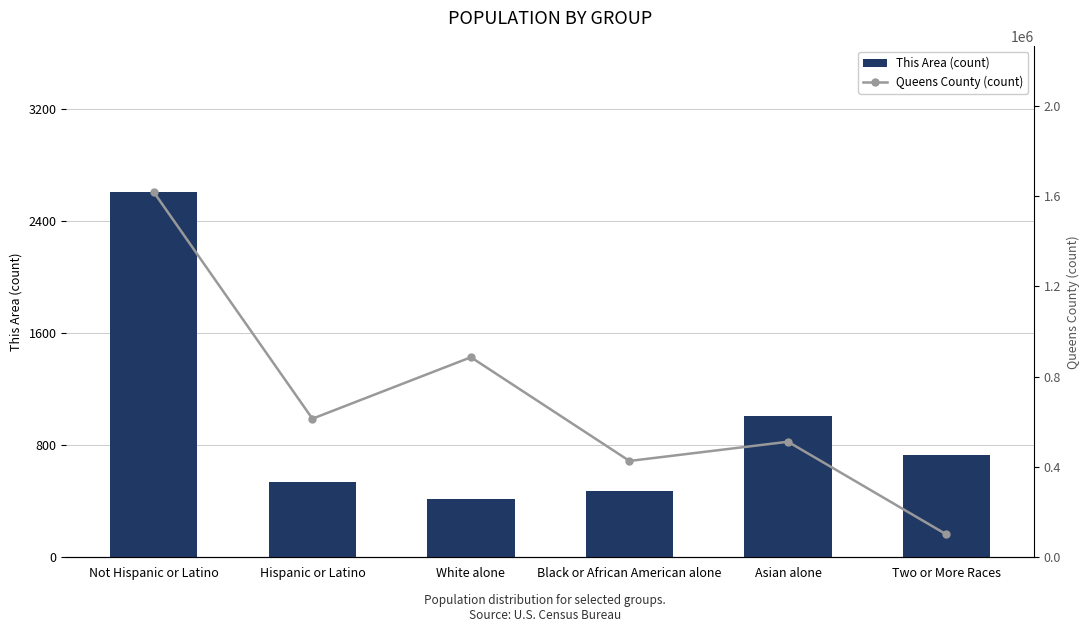

How many series are shown in this chart?

2